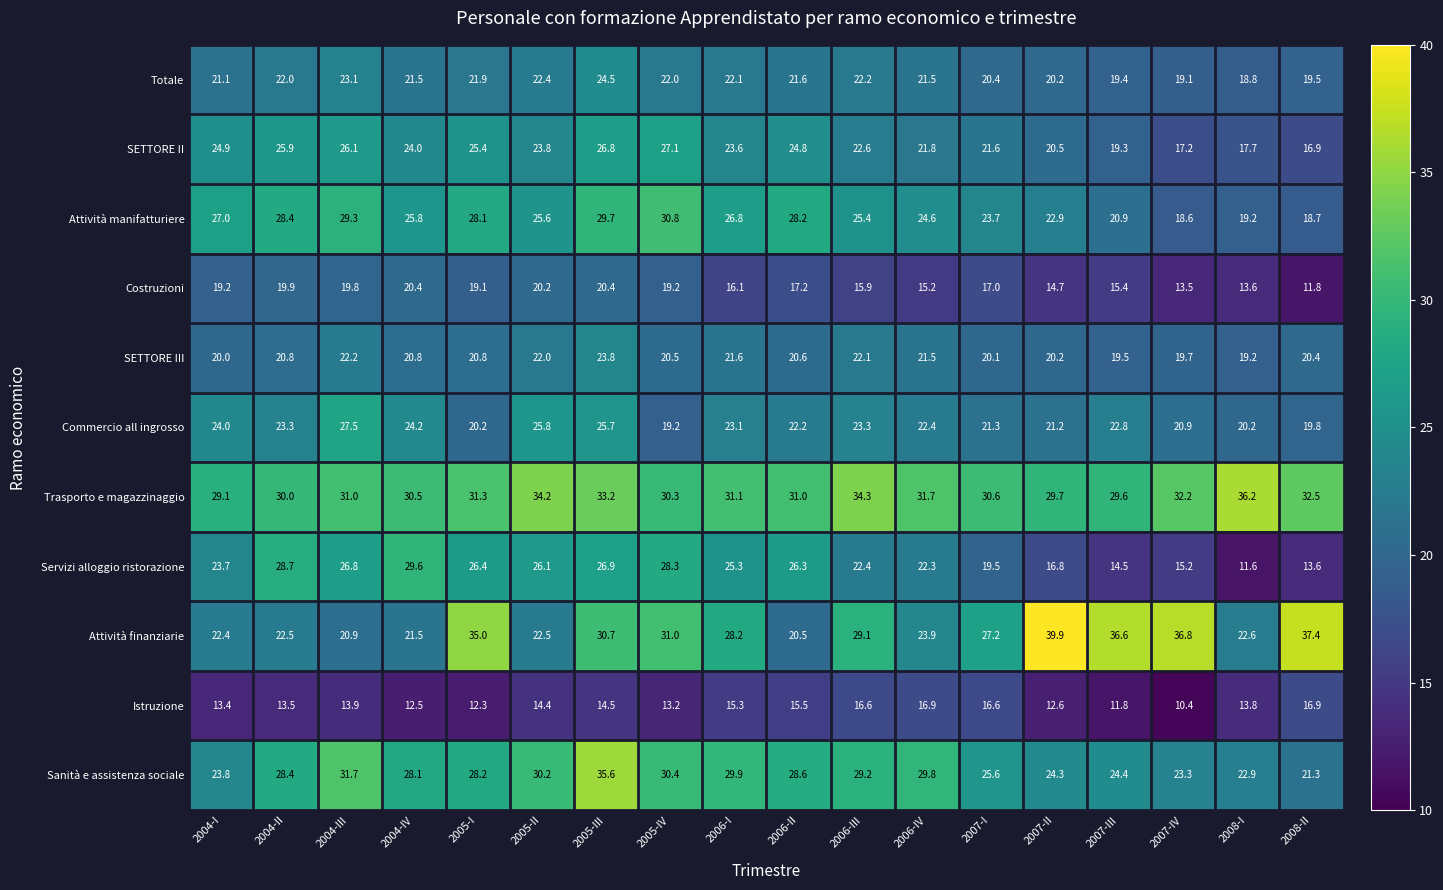

What is the greatest value displayed?

39.9